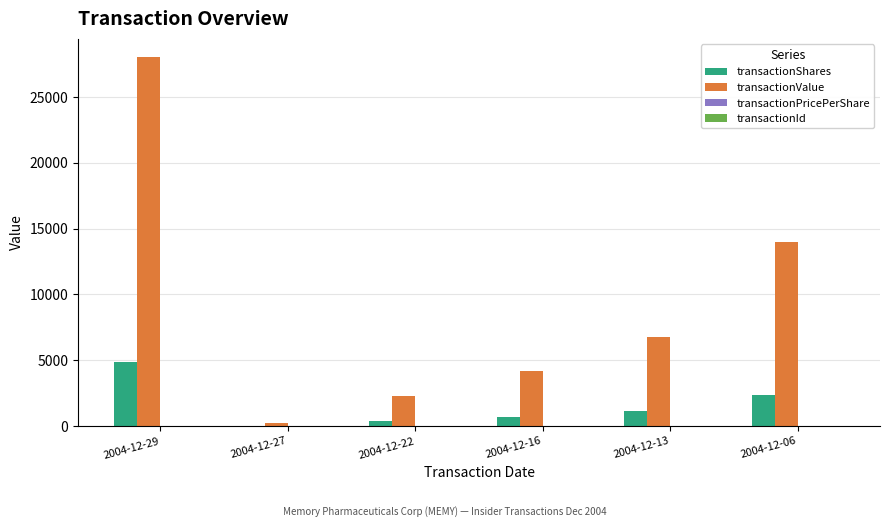

At which label does transactionShares reach its peak?

2004-12-29